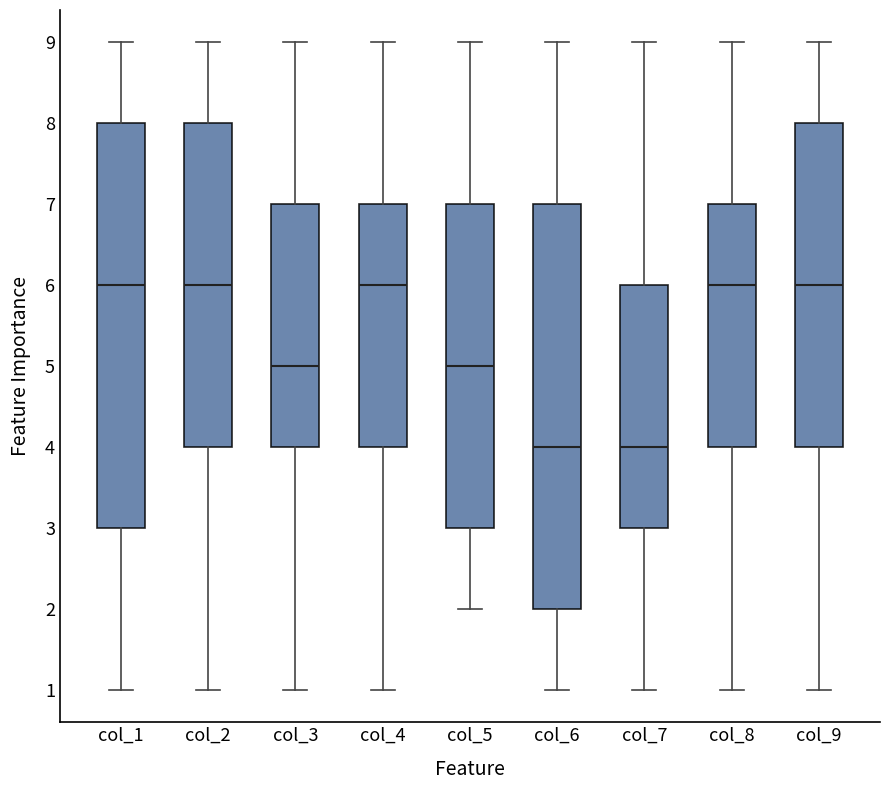

Reading left to right, transcribe this box plot: for each box, give where its median line is, the range the box spans, and where its two whiskers end, as read against the y-axis. The values are not printed on the chart, so give them approximately, as read against the axis.

col_1: median 6, box 3 to 8, whiskers 1 to 9
col_2: median 6, box 4 to 8, whiskers 1 to 9
col_3: median 5, box 4 to 7, whiskers 1 to 9
col_4: median 6, box 4 to 7, whiskers 1 to 9
col_5: median 5, box 3 to 7, whiskers 2 to 9
col_6: median 4, box 2 to 7, whiskers 1 to 9
col_7: median 4, box 3 to 6, whiskers 1 to 9
col_8: median 6, box 4 to 7, whiskers 1 to 9
col_9: median 6, box 4 to 8, whiskers 1 to 9